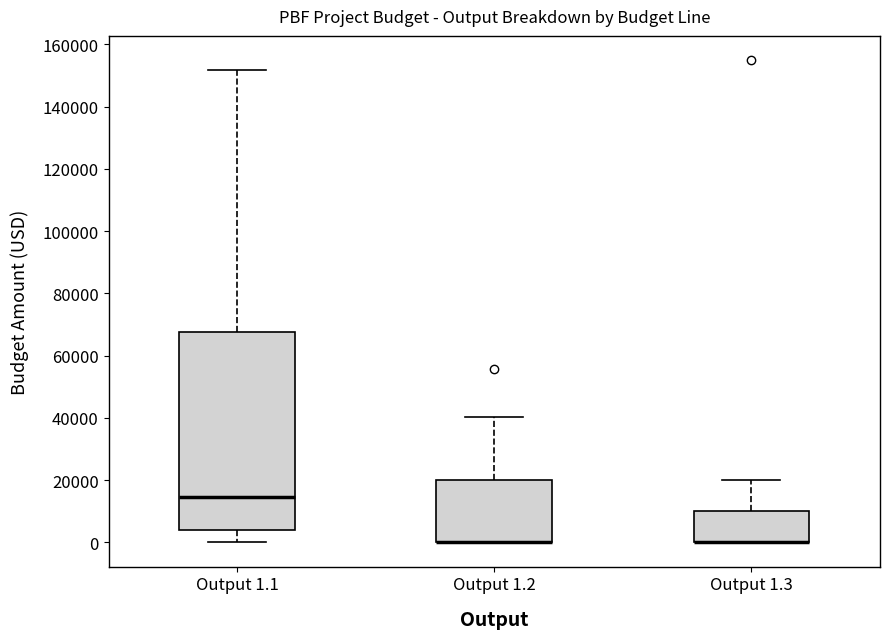

Reading left to right, read every box against the y-axis: the position of its median line, the range the box covers, and the ends of its whiskers. The values are not printed on the chart, so give them approximately, as read against the axis.

Output 1.1: median 14000, box 4000 to 68000, whiskers 0 to 152000
Output 1.2: median 0 (drawn on the box's lower edge), box 0 to 20000, whiskers 0 to 40000
Output 1.3: median 0 (drawn on the box's lower edge), box 0 to 10000, whiskers 0 to 20000